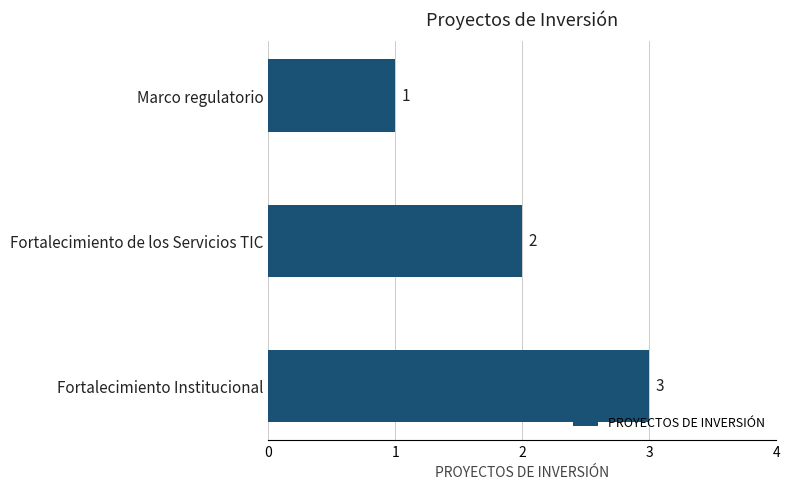

True or false: the data shows 3 at Fortalecimiento Institucional.

True